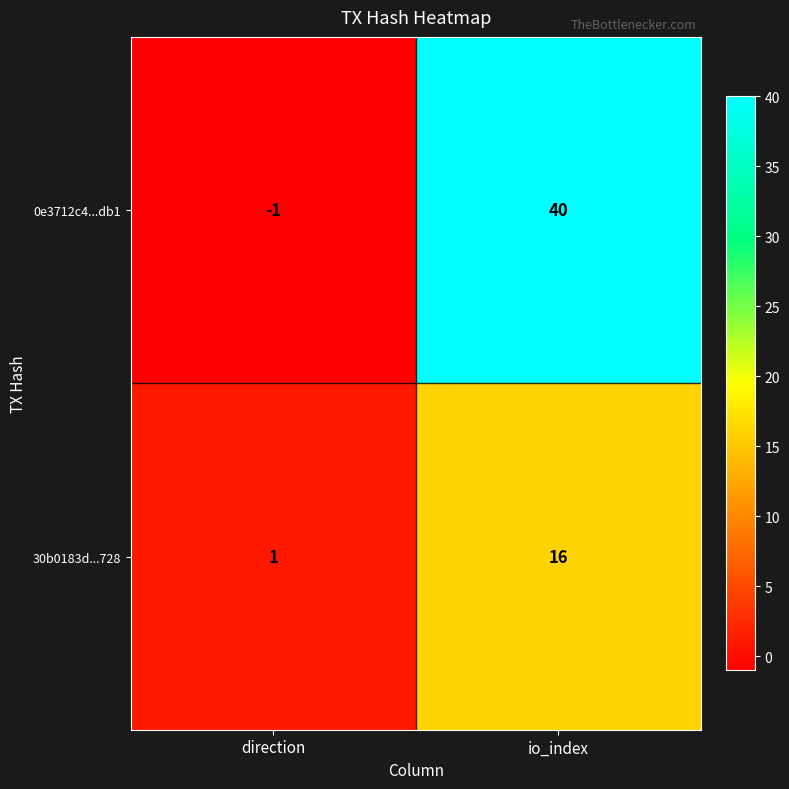

Which category has the highest value across all series?

io_index